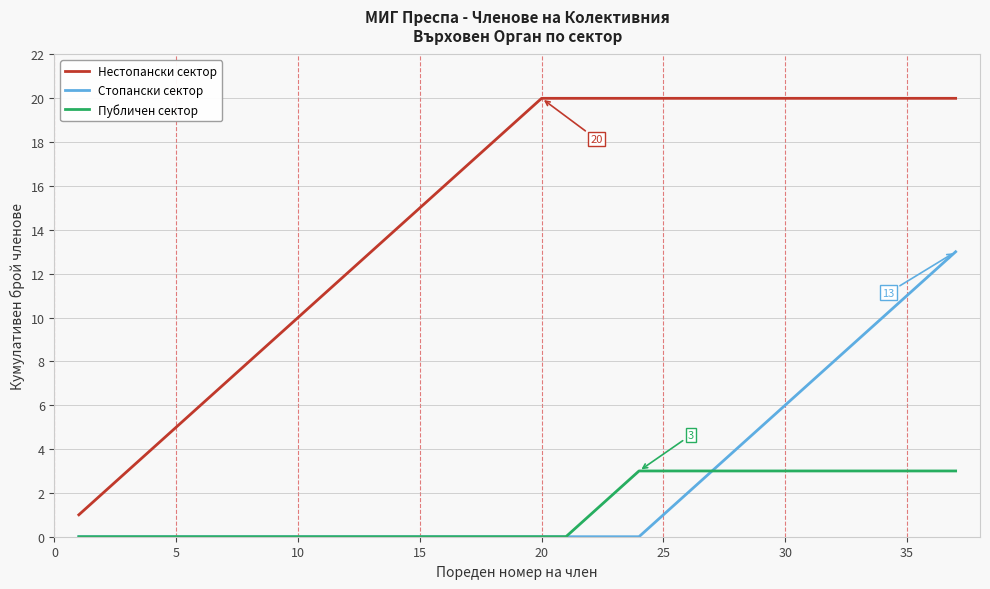

What is the maximum value for Стопански сектор?

13